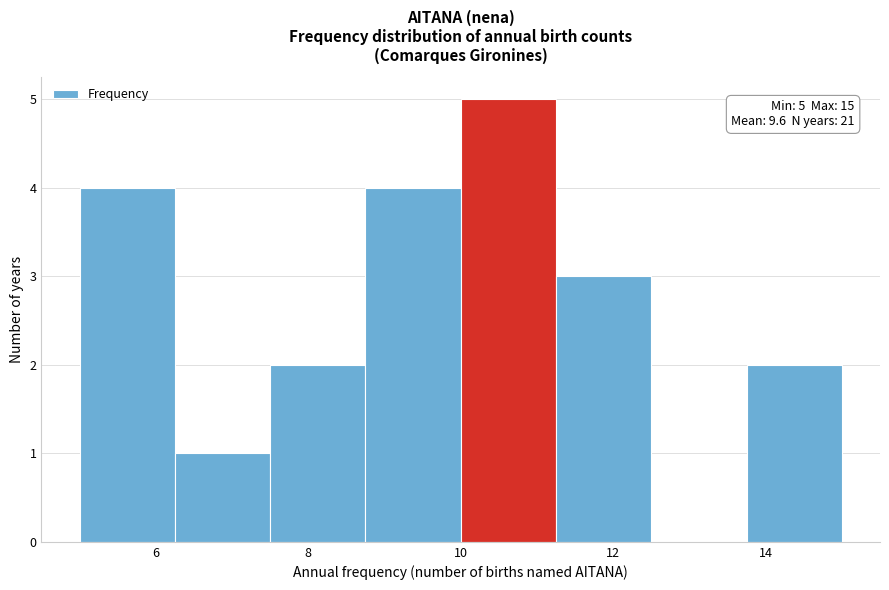

Which range on the x-axis has the tallest bar?

10.00 to 11.25